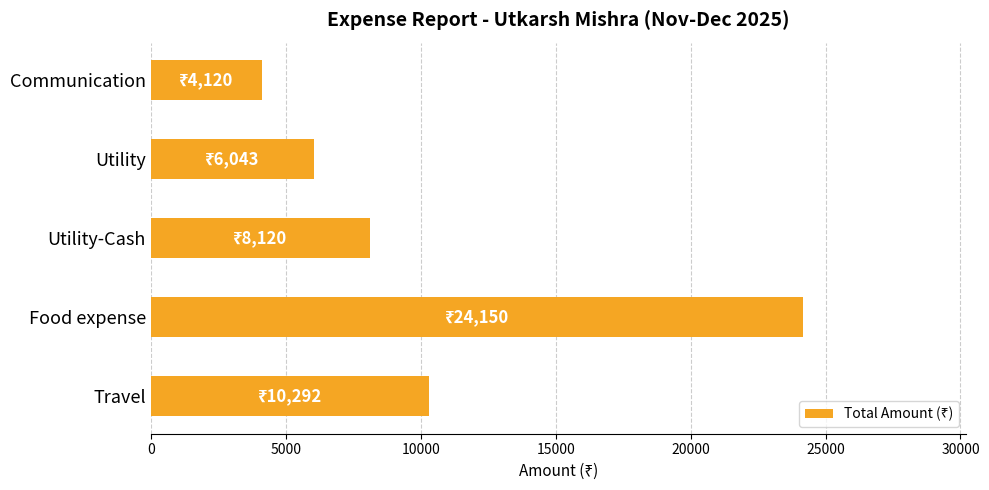

List the labels in order of value, largest first.

Food expense, Travel, Utility-Cash, Utility, Communication